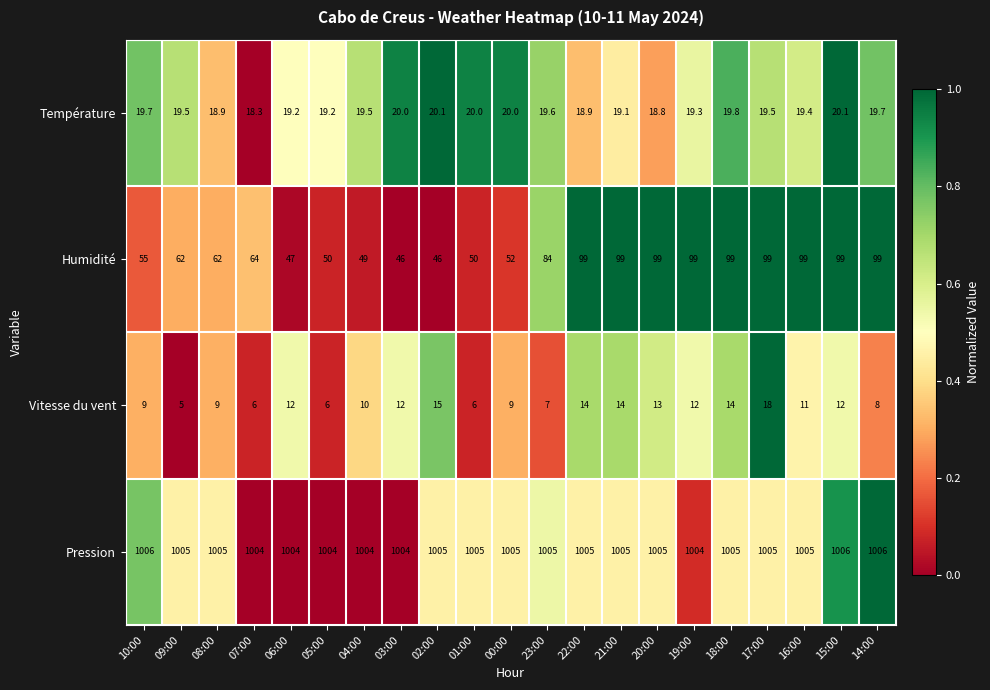

Is the value of Température at 04:00 greater than the value of Pression at 23:00?

No